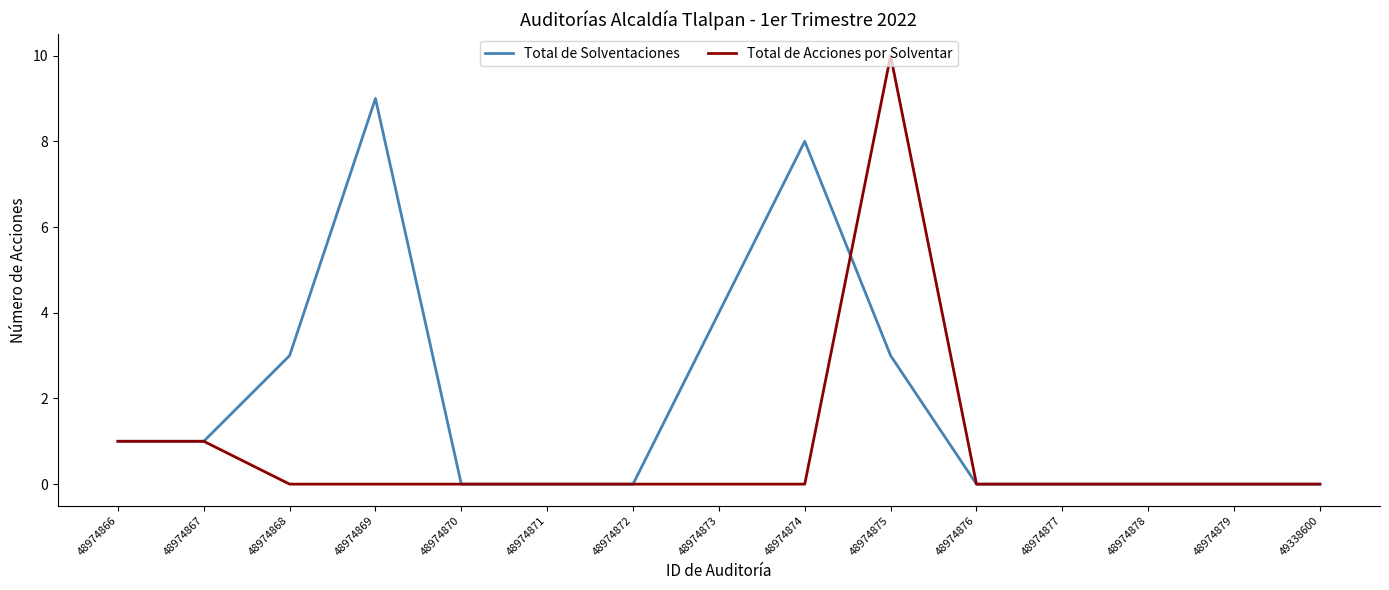

How many lines are shown in the chart?

2